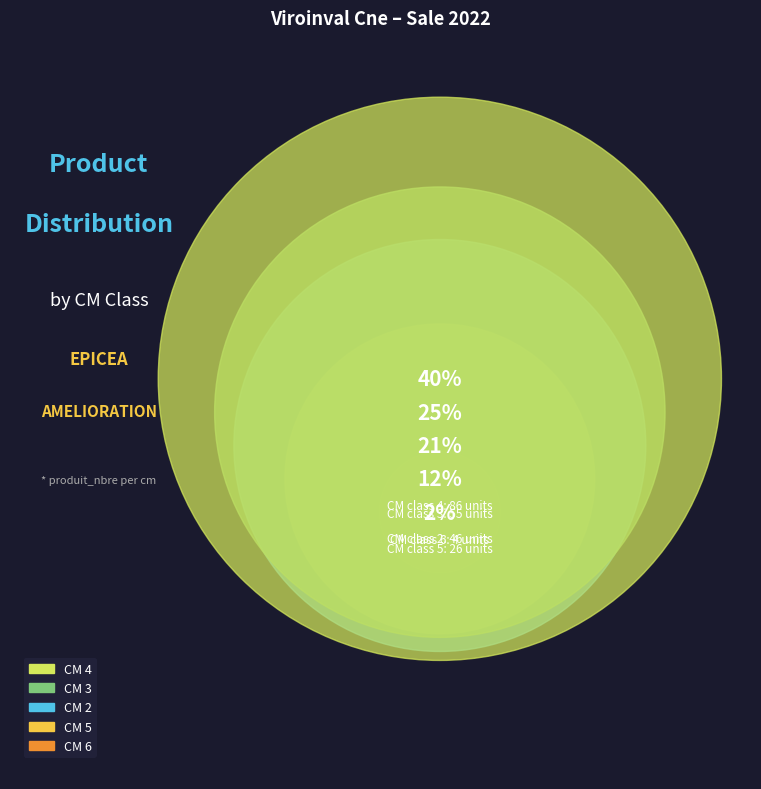

Count the number of slices in the pie.

5